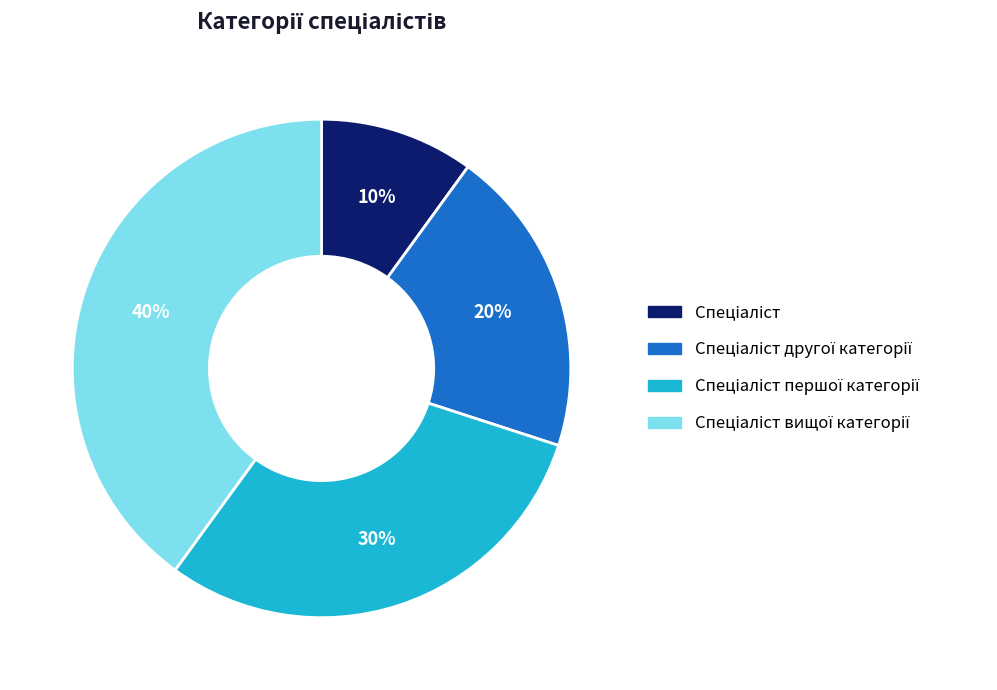

To the nearest percent, what is the average slice percentage?

25%